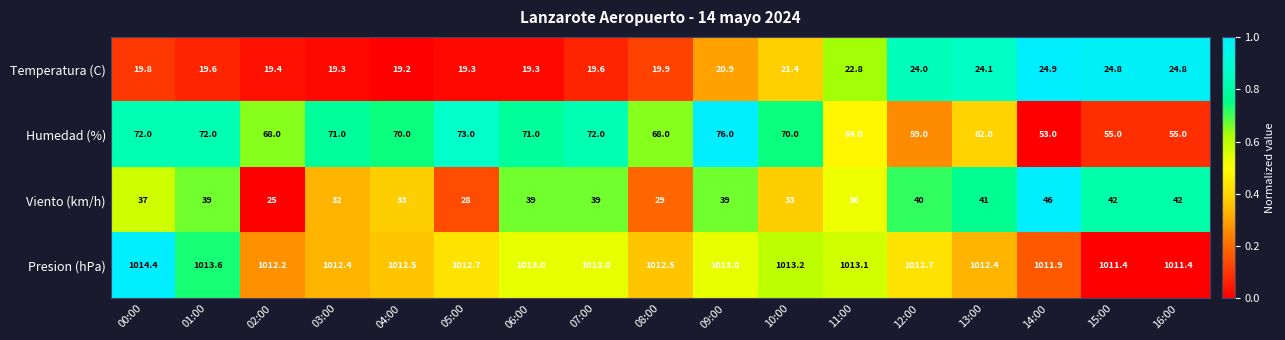

Between 05:00 and 11:00, which series saw the biggest shift?

Humedad (%)